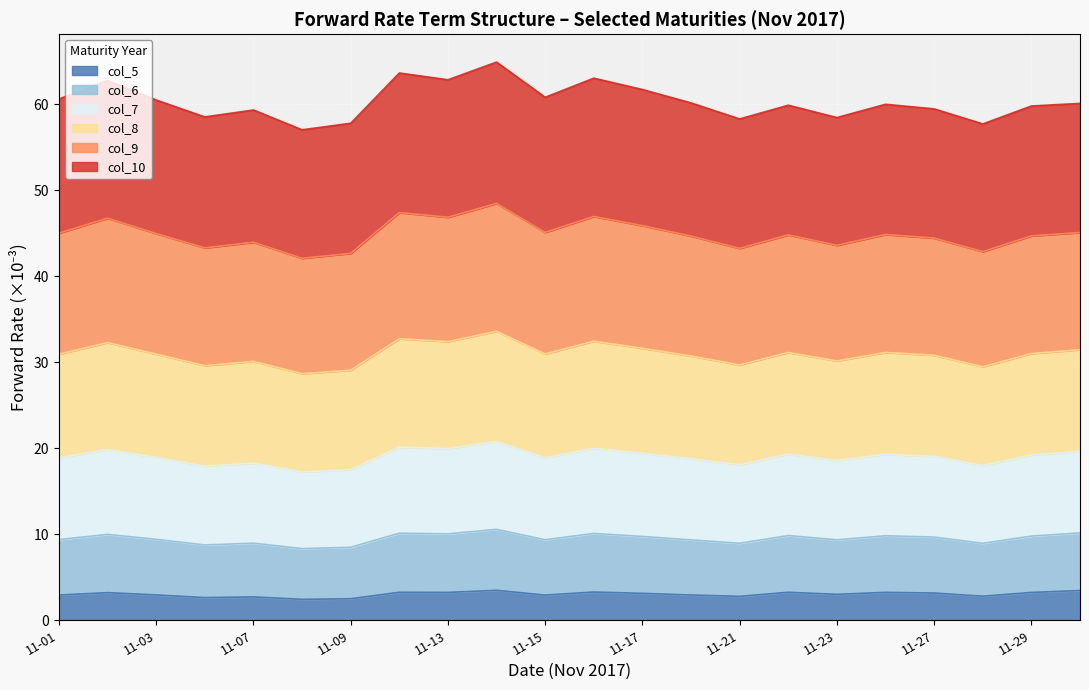

What is the minimum value for col_5?

2.4